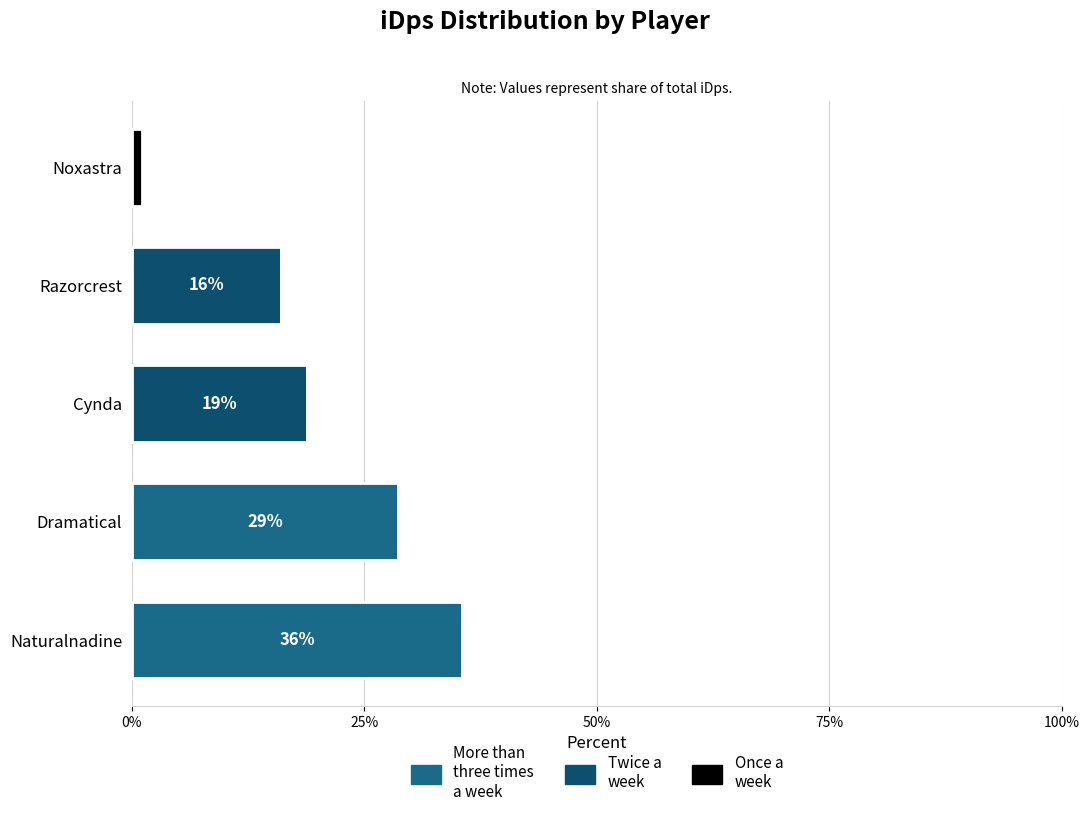

What is the total value across all series at Razorcrest?

16.0